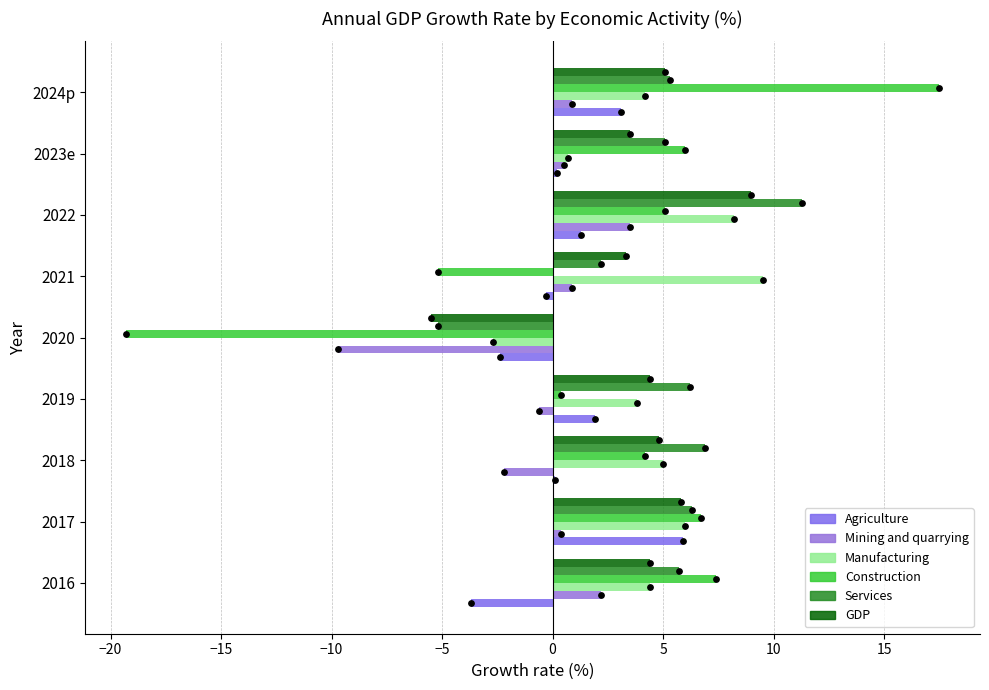

Which series reaches the maximum Y coordinate?

Construction